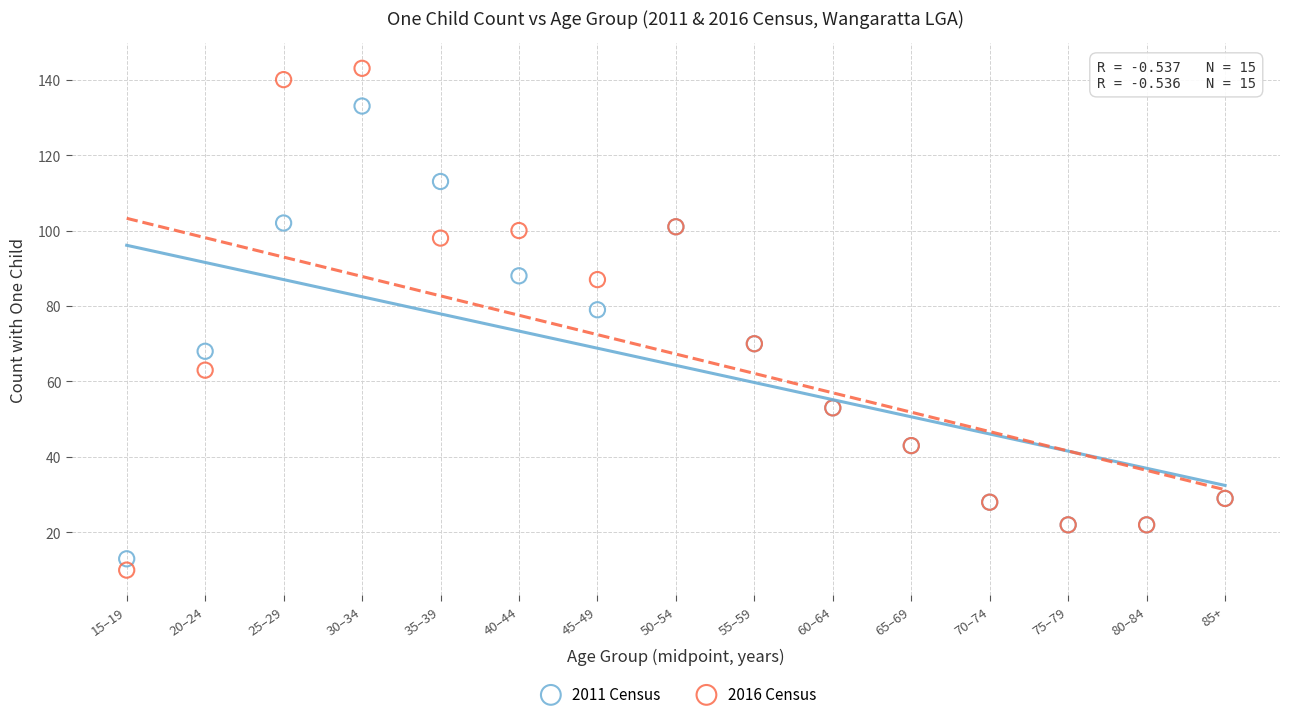

In the 2016 Census series, what Y value is closest to 76?

70